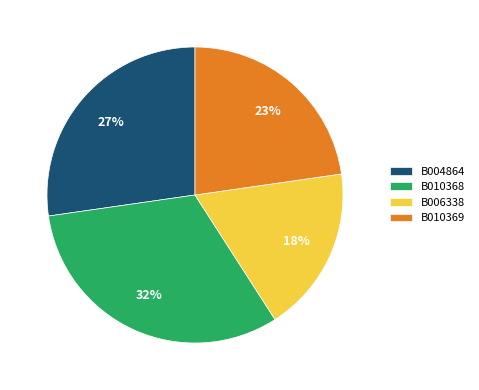

To the nearest percent, what is the average slice percentage?

25%